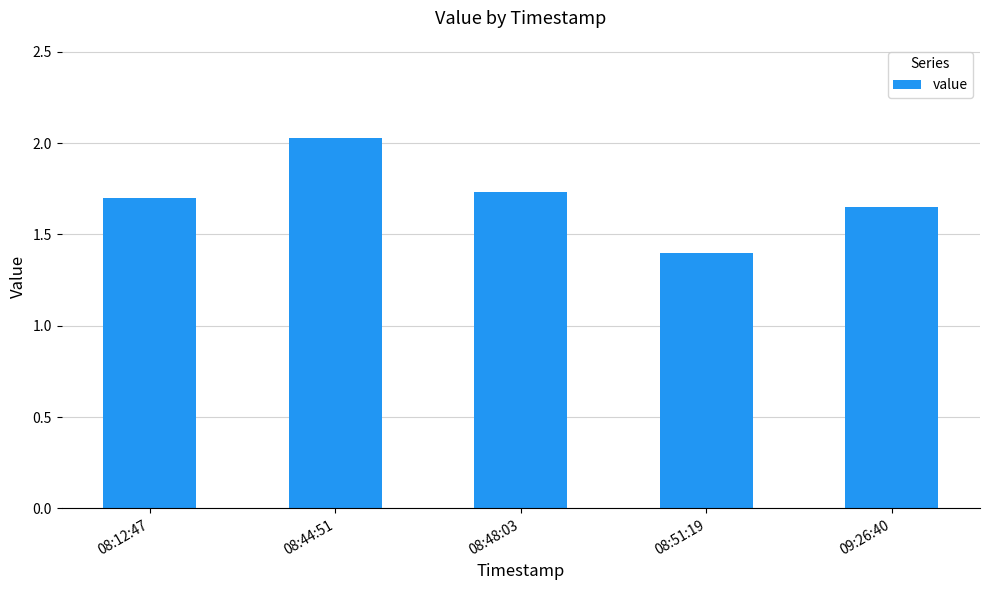

Count the number of categories in the chart.

5